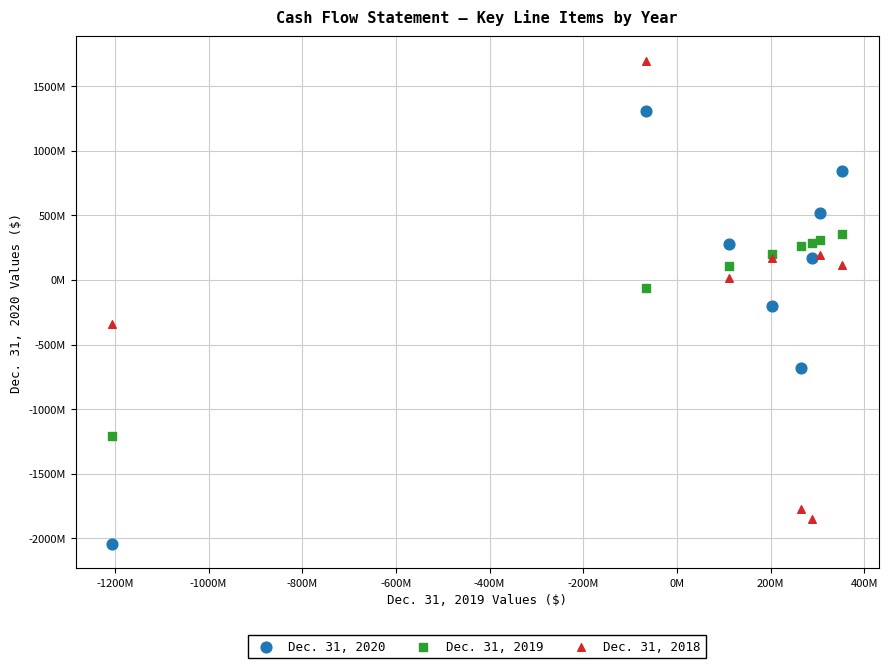

Which series contains the lowest Y value?

Dec. 31, 2020